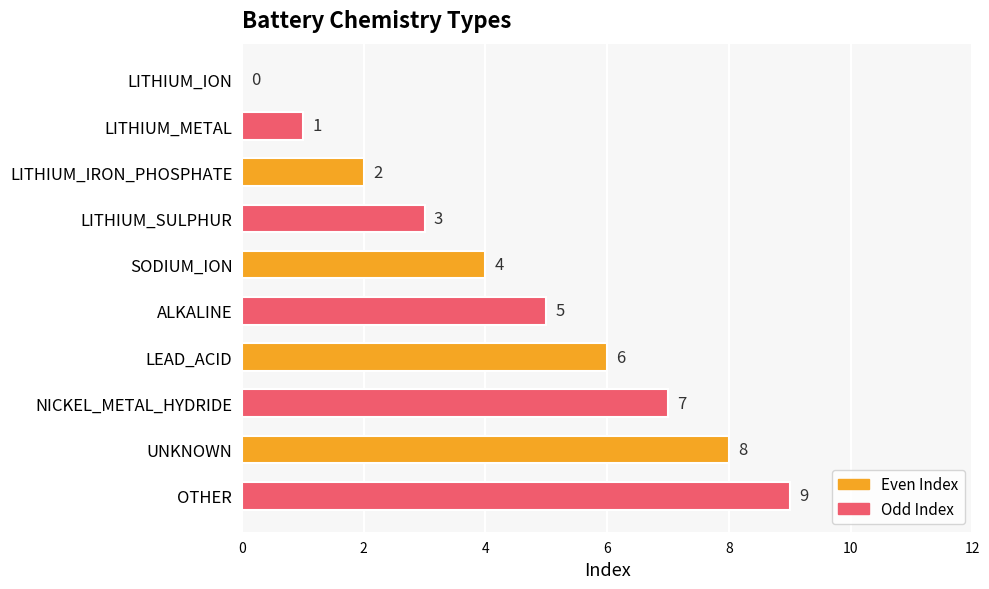

True or false: the data shows 5 at ALKALINE.

True